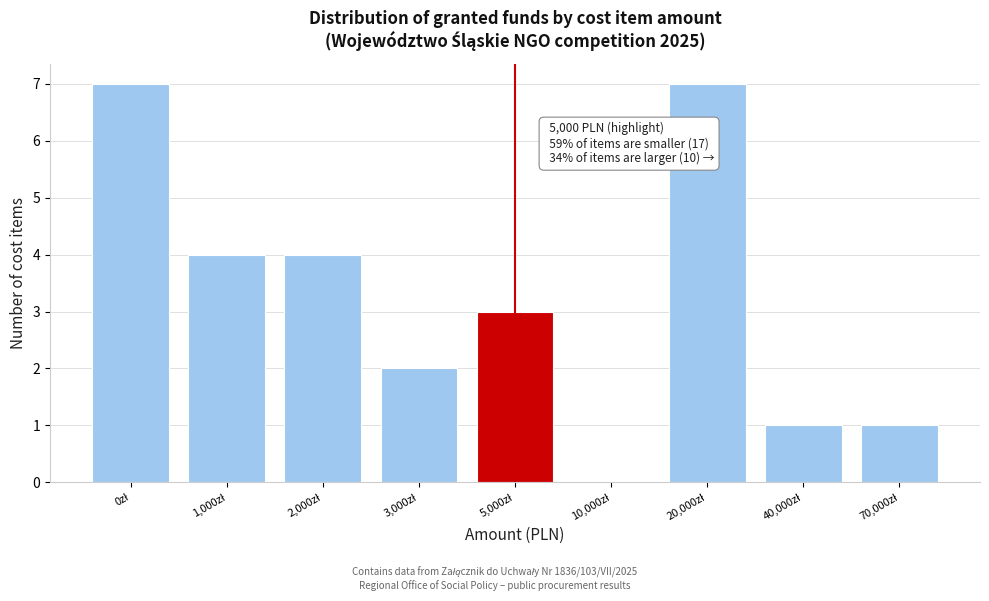

What is the maximum value shown in the chart?

7